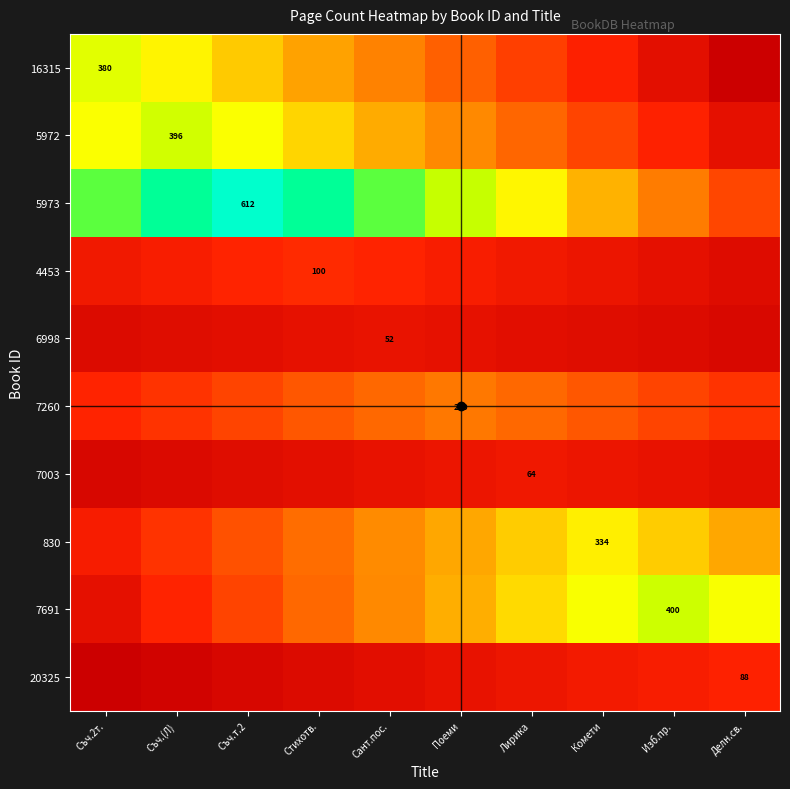

What is the difference between the second highest and second lowest values in the 7260 series?

10.9